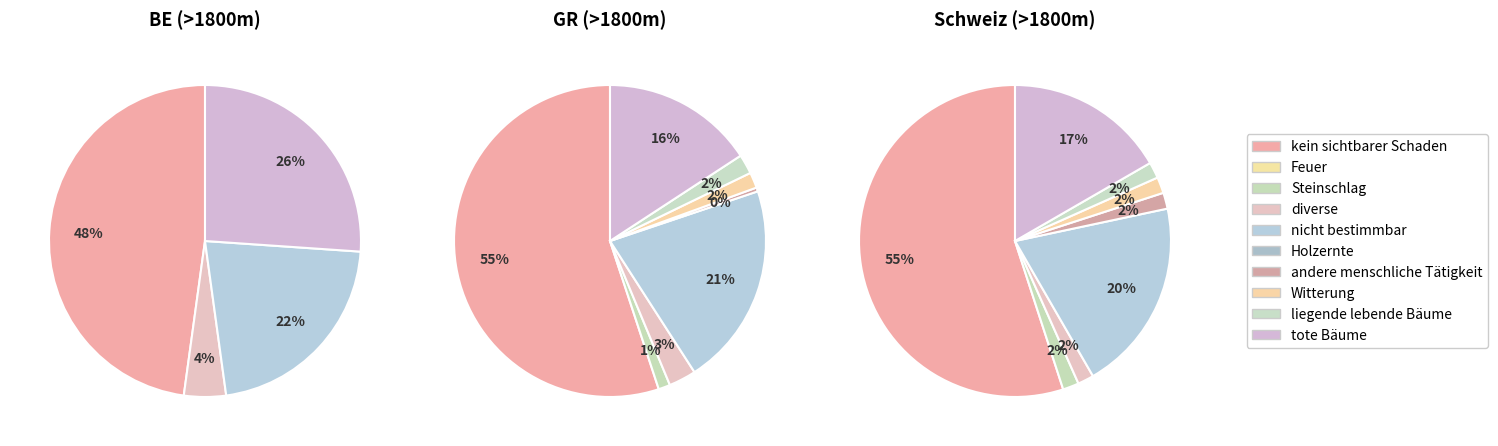

Count the number of slices in the pie.

10